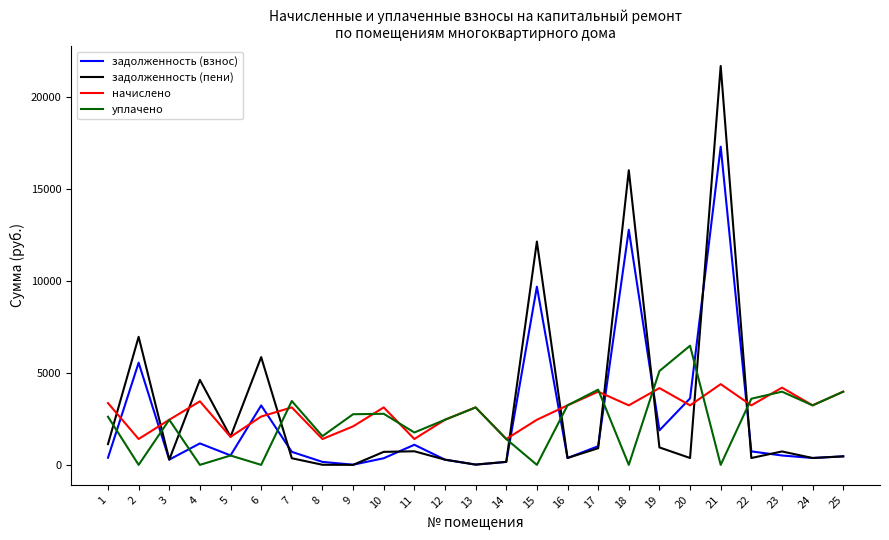

True or false: задолженность (взнос) has more than 2 interior local peaks.

True